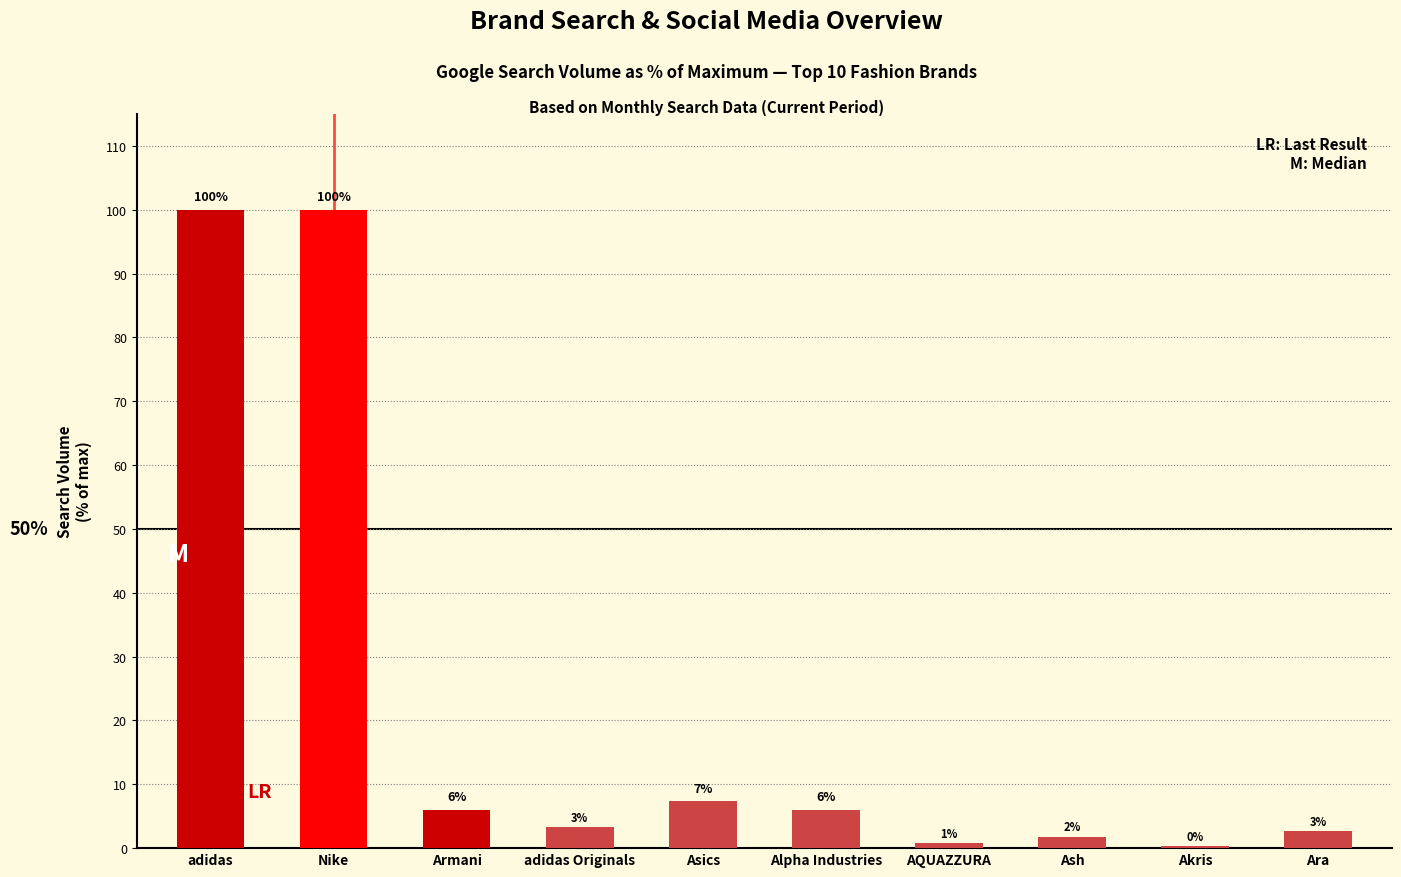

What is the label of the 4th bar from the left?

adidas Originals